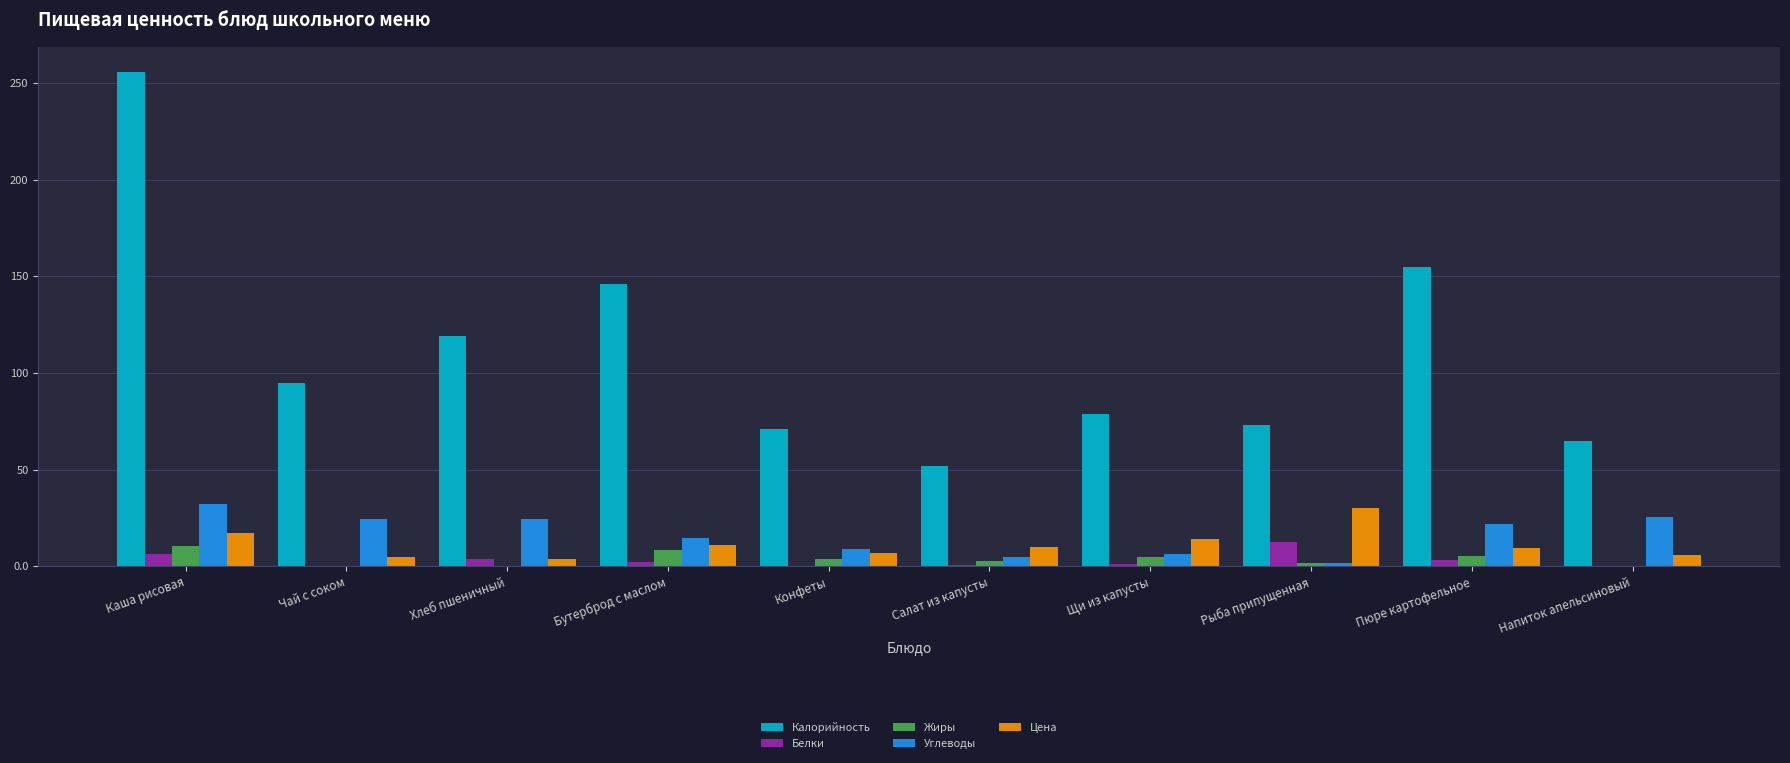

At which category is the sum across all series the highest?

Каша рисовая